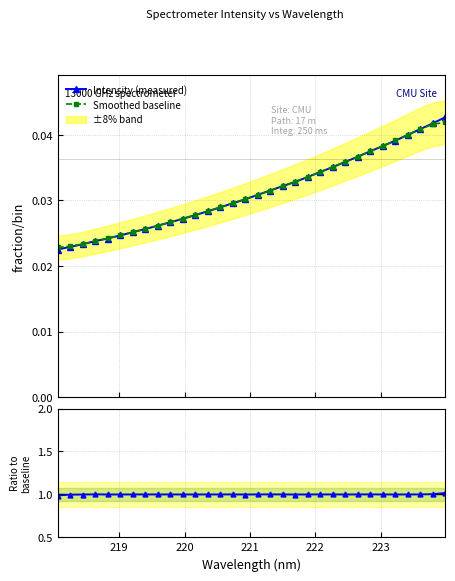

Count the Intensity (measured) values in the range 0 to 1.

32